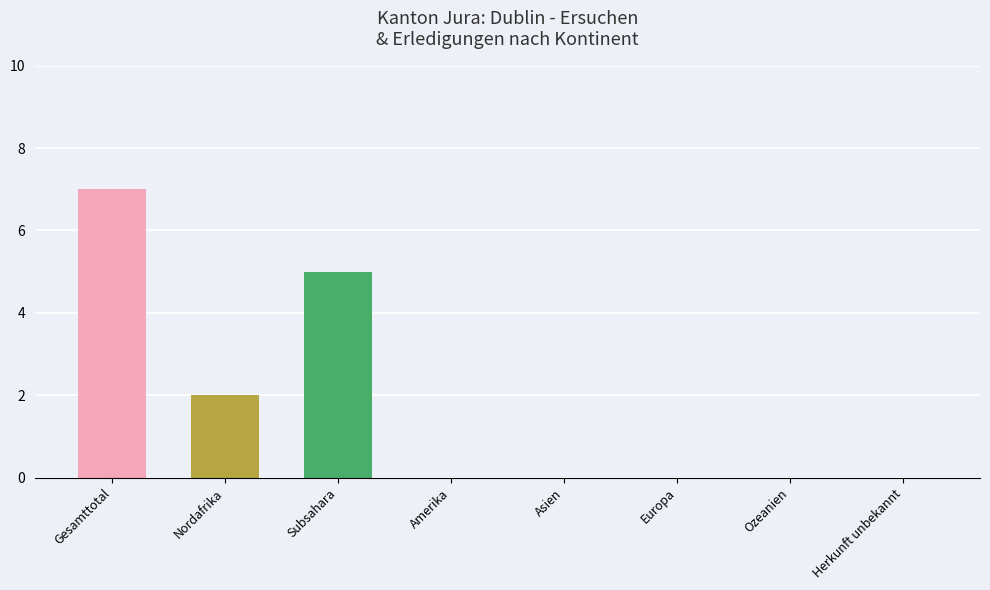

Reading right to left, extract all data points from this chart.

0	0	0	0	0	5	2	7